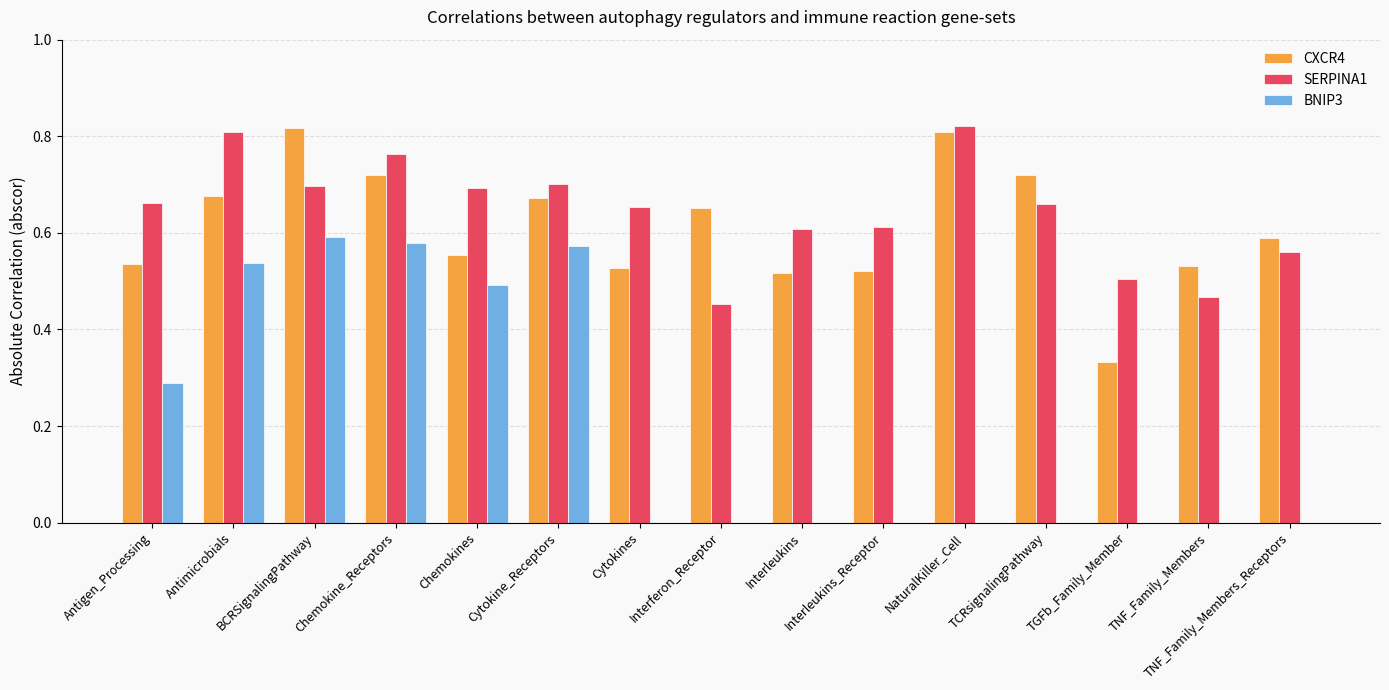

How many groups of bars are there?

15